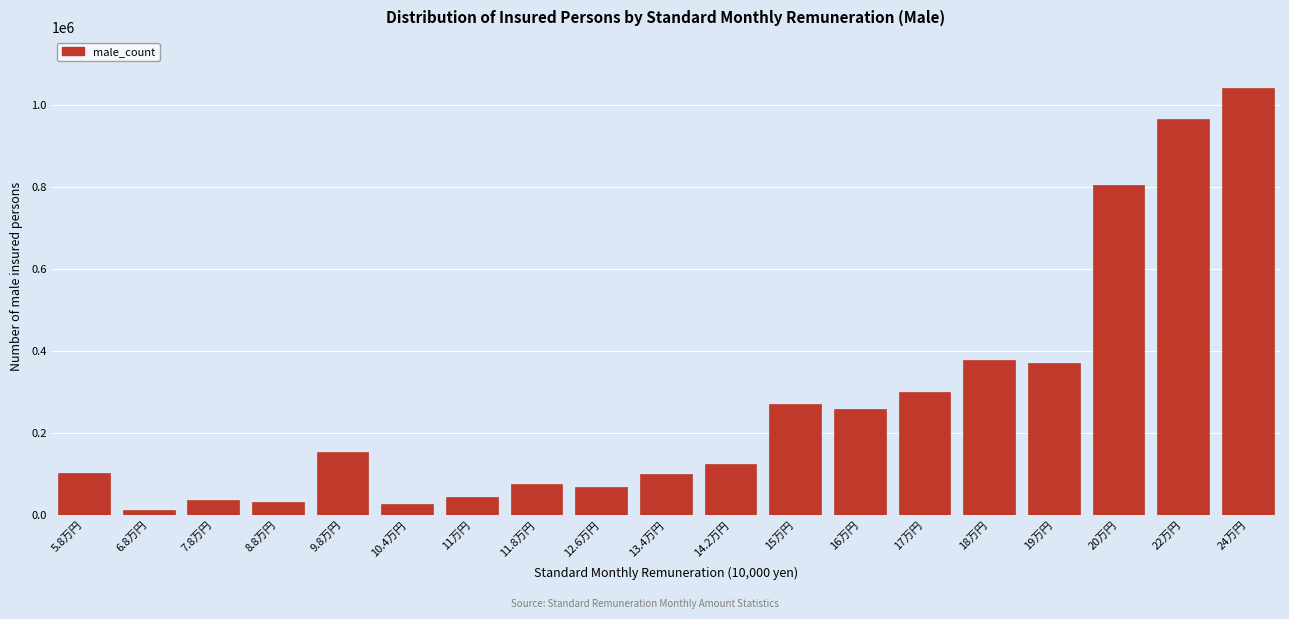

Between 9.8万円 and 11.8万円, which is larger?

9.8万円